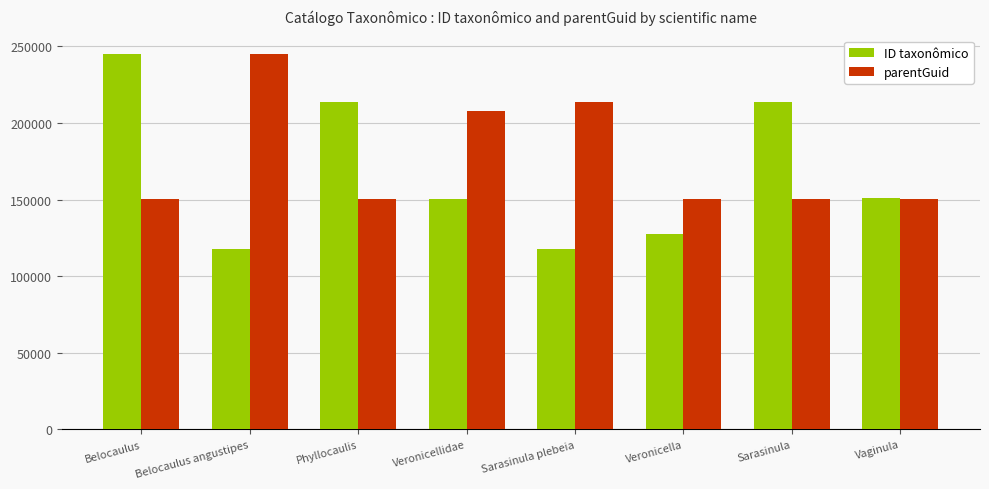

What is the approximate value of ID taxonômico at Sarasinula, to the nearest 10?

213630